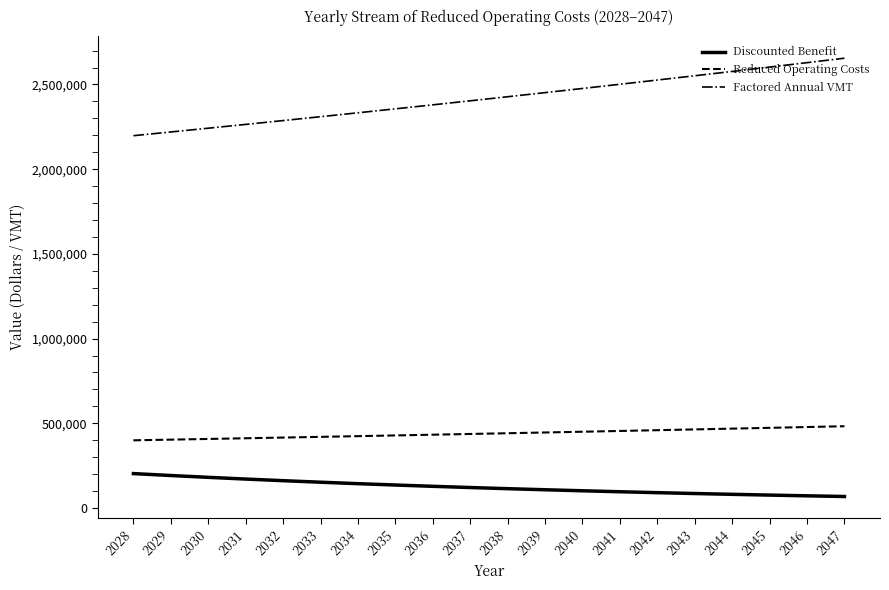

The Reduced Operating Costs series shows 625519.6 at 2033. True or false?

False